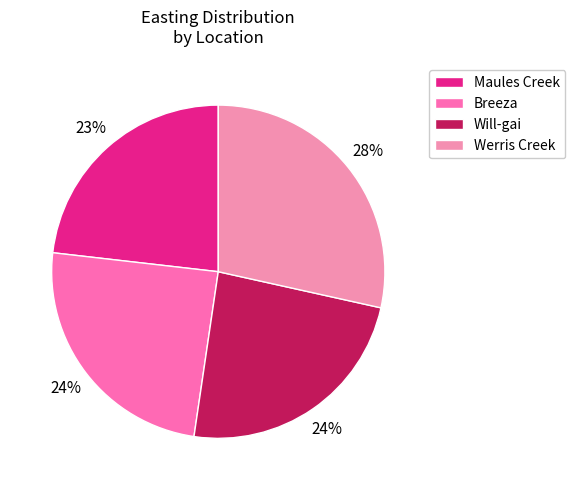

Which has a higher value, Maules Creek or Breeza?

Breeza